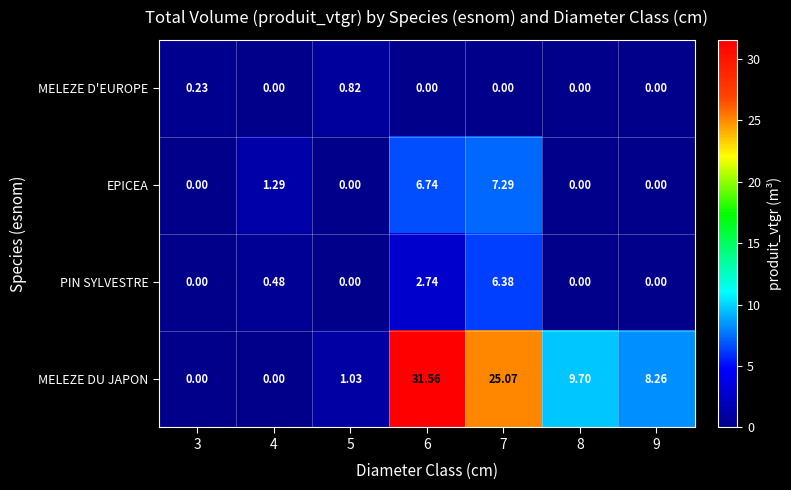

Which series changed the most between 3 and 9?

MELEZE DU JAPON